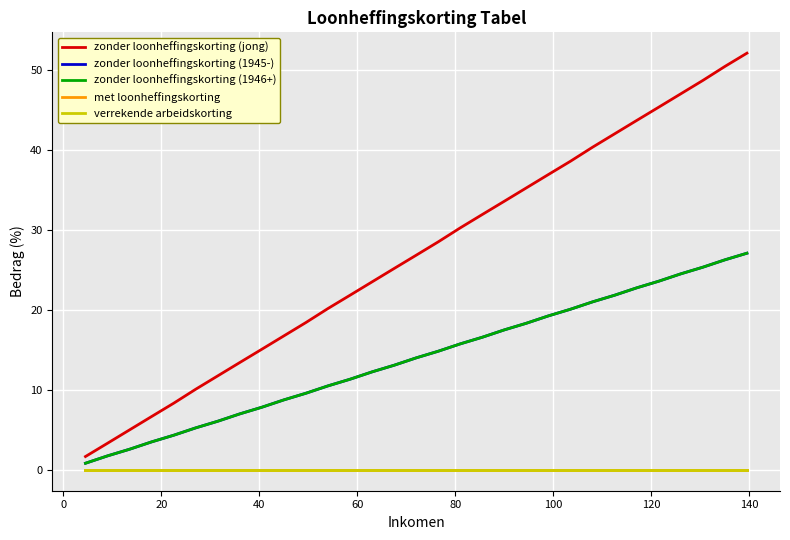

Does the chart display data point markers on the line(s)?

No